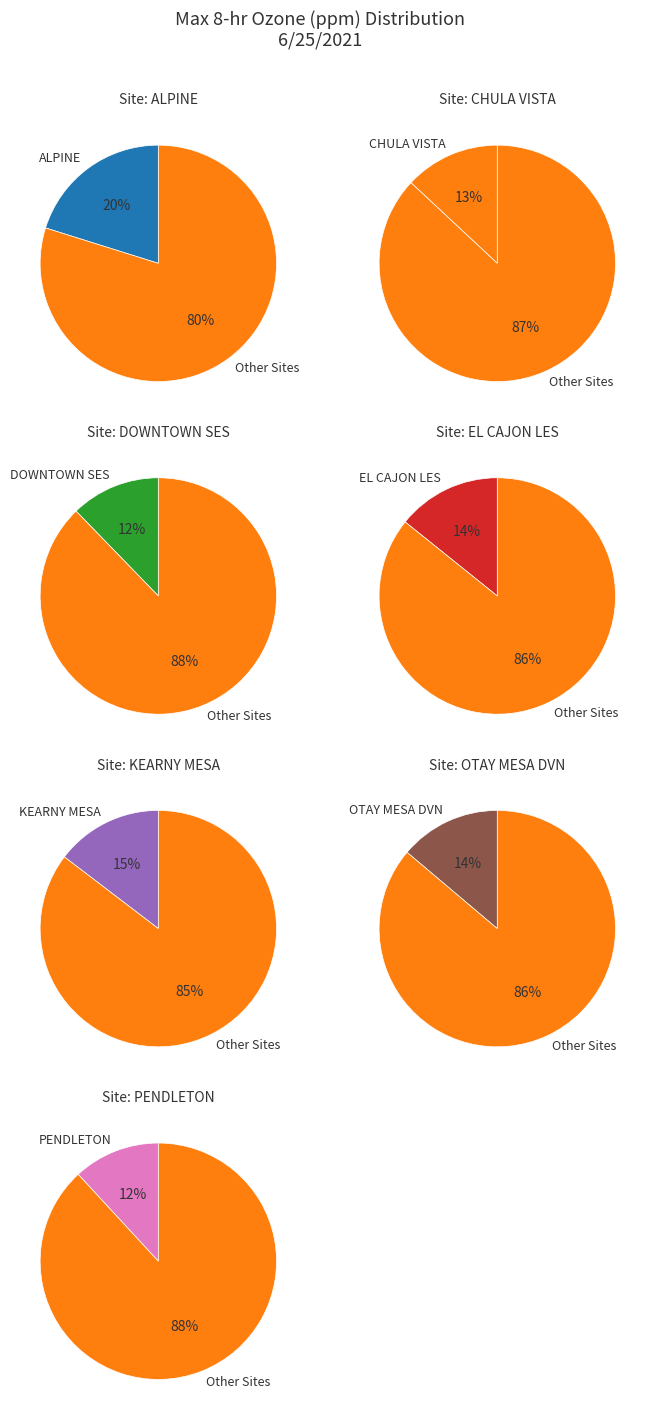

To the nearest percent, what is the combined percentage of EL CAJON LES and OTAY MESA DVN?

28%